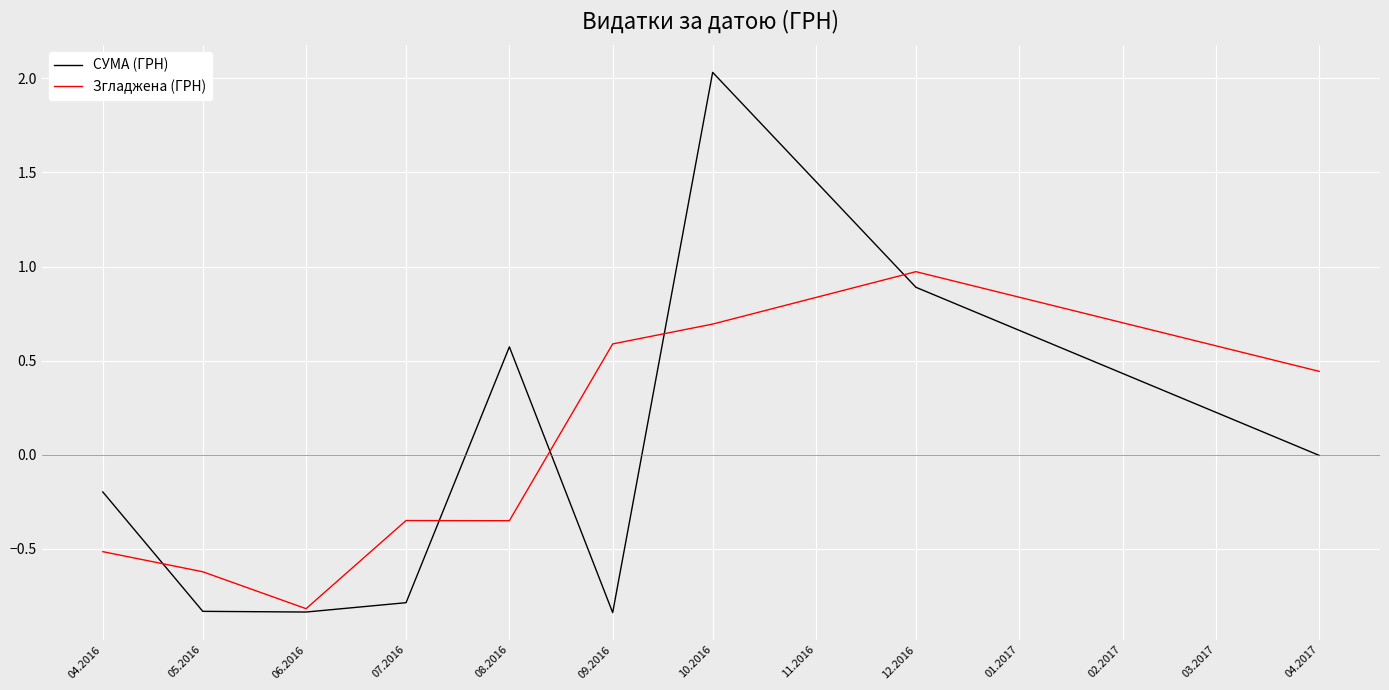

Does the chart have visible grid lines?

Yes